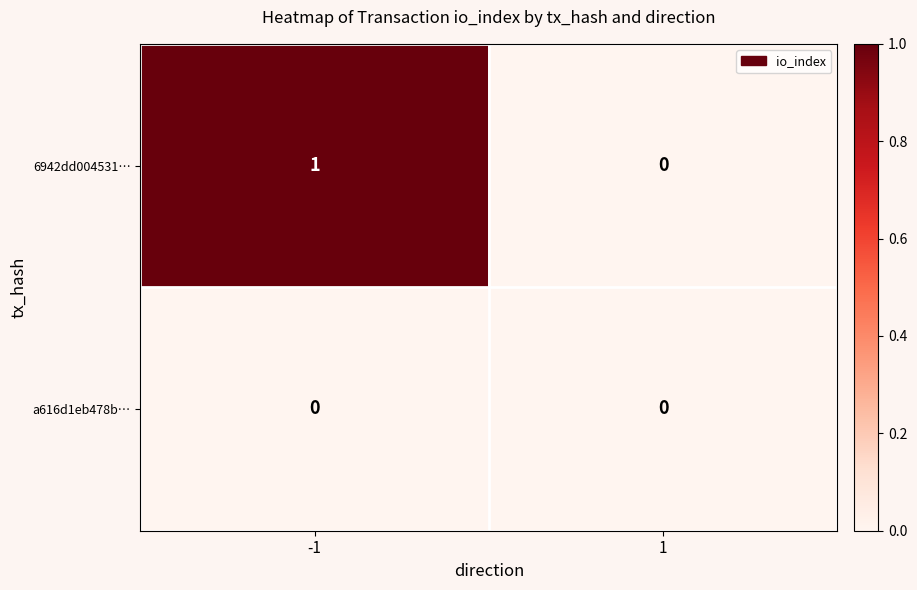

Reading left to right, extract all data points from this chart.

6942dd004531…: 1	0
a616d1eb478b…: 0	0